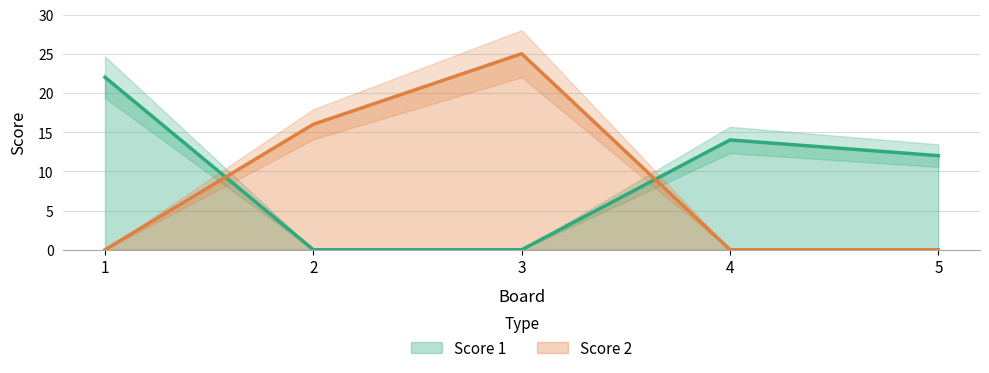

How many interior local peaks does the Score 1 series have?

1